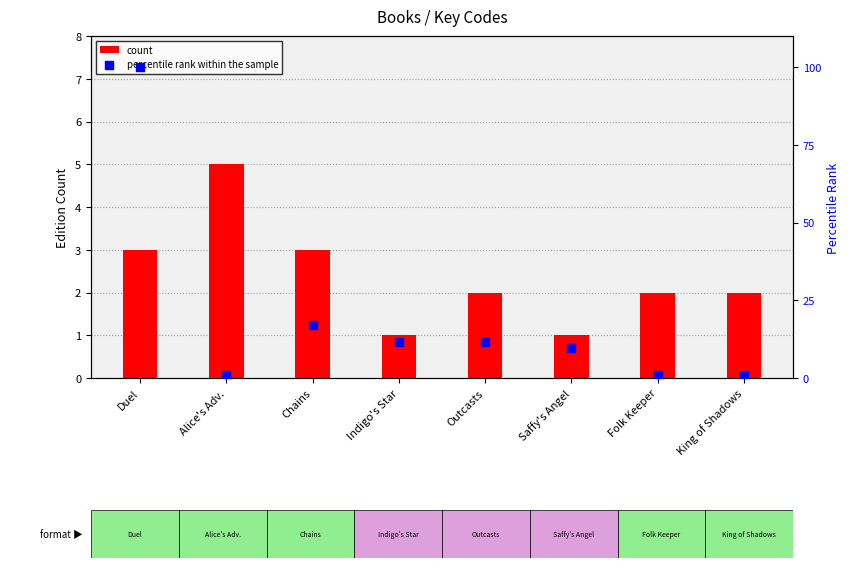

Which series has the largest Y range (max minus min)?

percentile rank within the sample